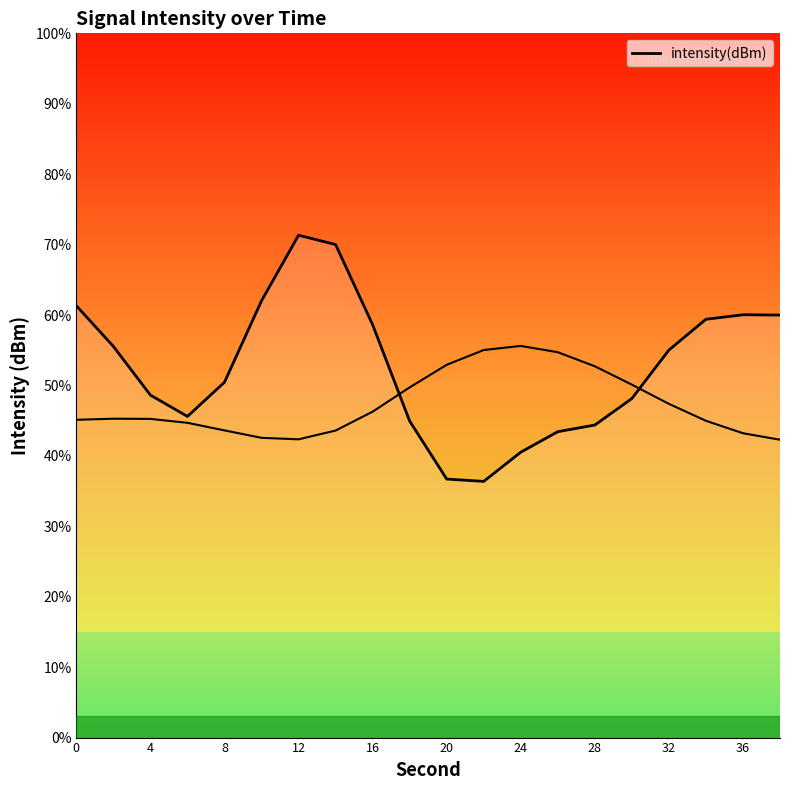

At which category does the data reach its first local valley?

12